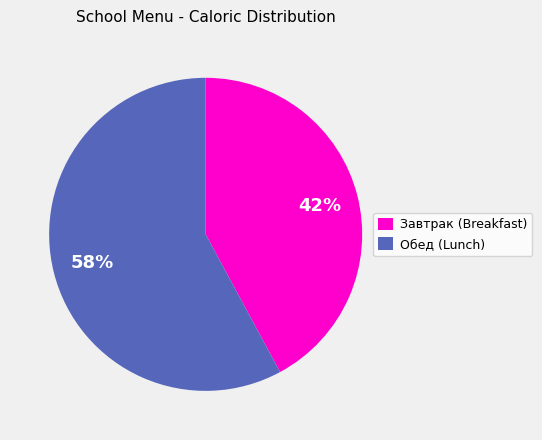

Is it true that Обед (Lunch) is 58% of the pie?

True